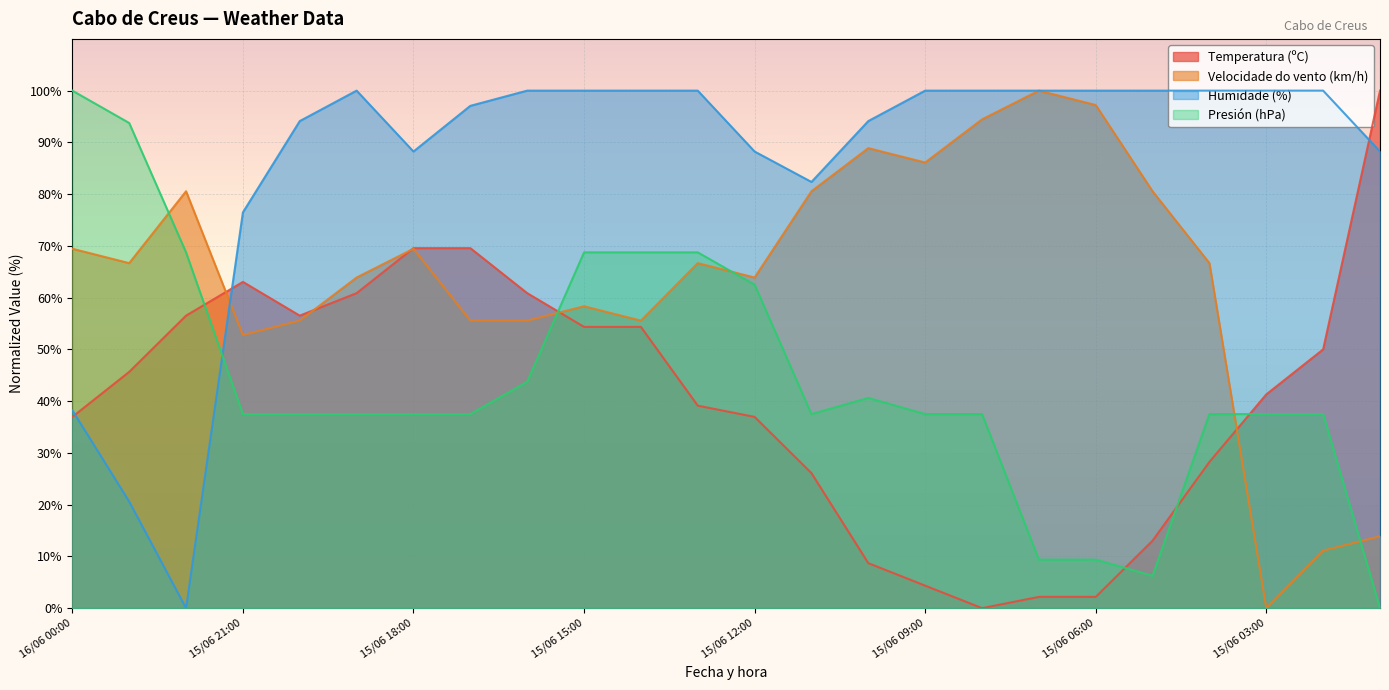

What is the maximum value for Velocidade do vento (km/h)?

100.0